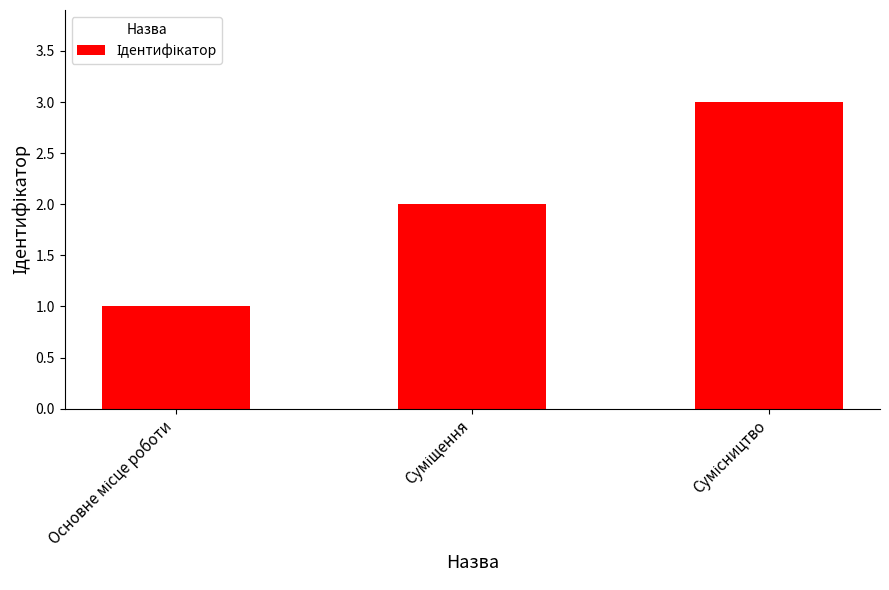

What is the value of the 2nd bar from the left?

2